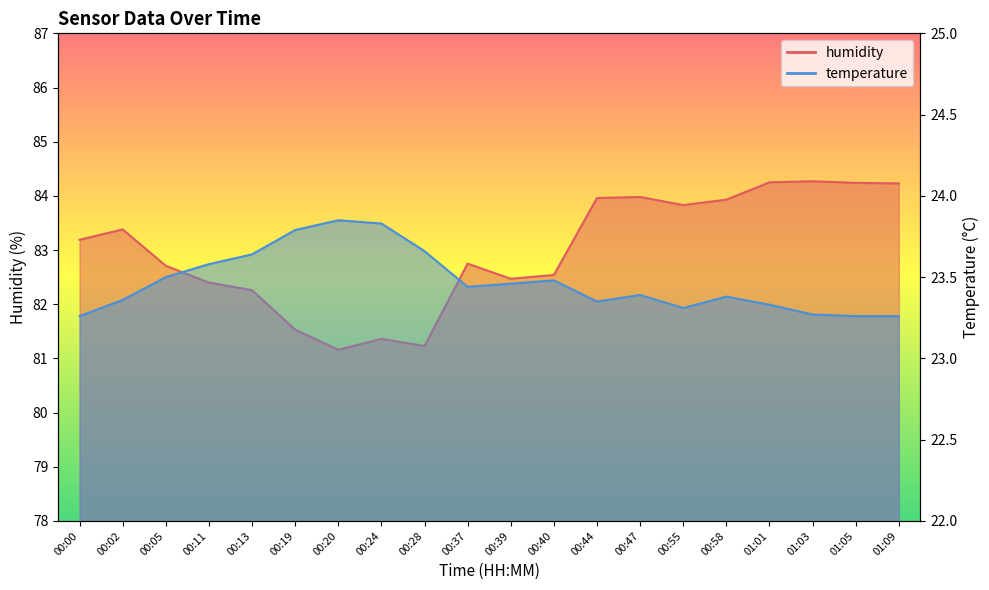

What is the difference between the humidity values at 00:13 and 00:55?

1.6